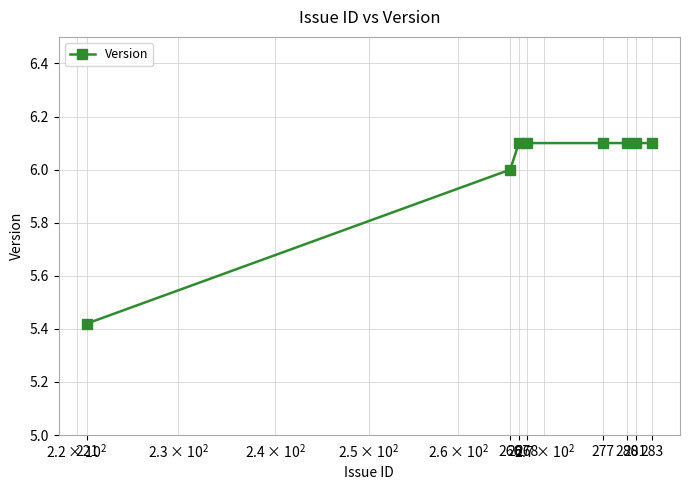

What is the greatest value displayed?

6.1